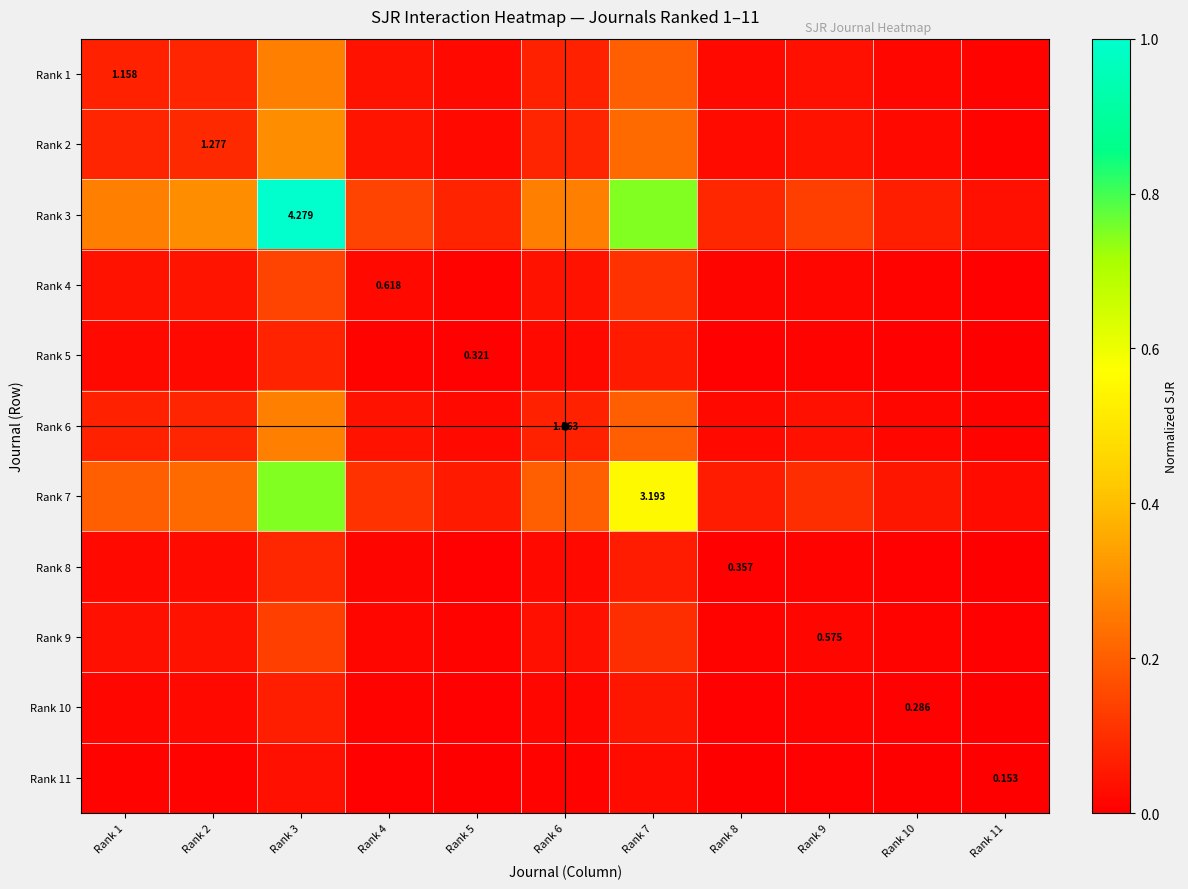

What is the total value across all series at Rank 5?

0.2